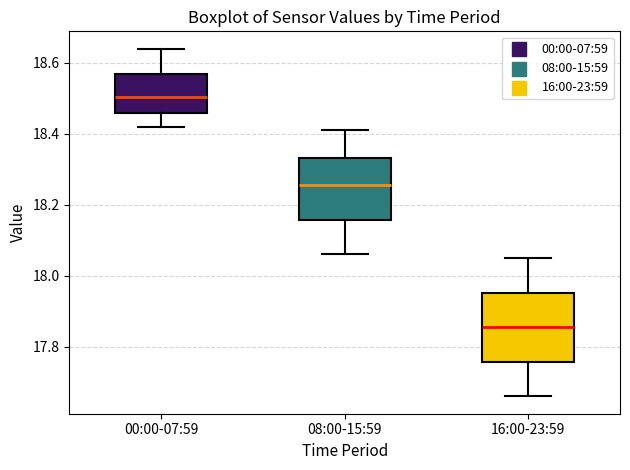

Reading left to right, read every box against the y-axis: the position of its median line, the range the box covers, and the ends of its whiskers. The values are not printed on the chart, so give them approximately, as read against the axis.

00:00-07:59: median 18.50, box 18.46 to 18.58, whiskers 18.42 to 18.64
08:00-15:59: median 18.26, box 18.16 to 18.34, whiskers 18.06 to 18.42
16:00-23:59: median 17.86, box 17.76 to 17.96, whiskers 17.66 to 18.06